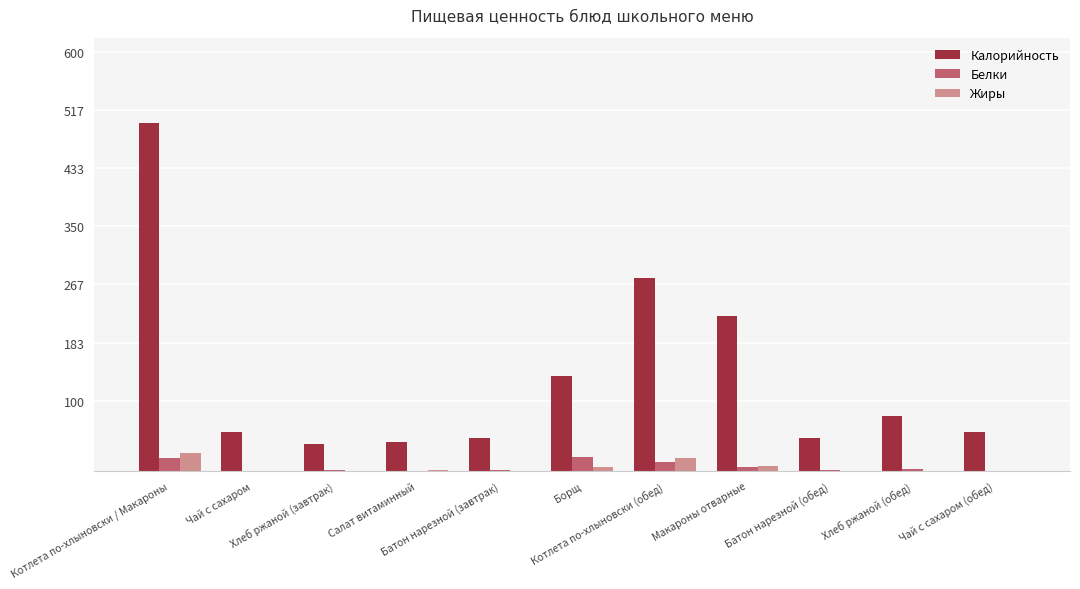

At which category does the chart reach its peak across all series?

Котлета по-хлыновски / Макароны